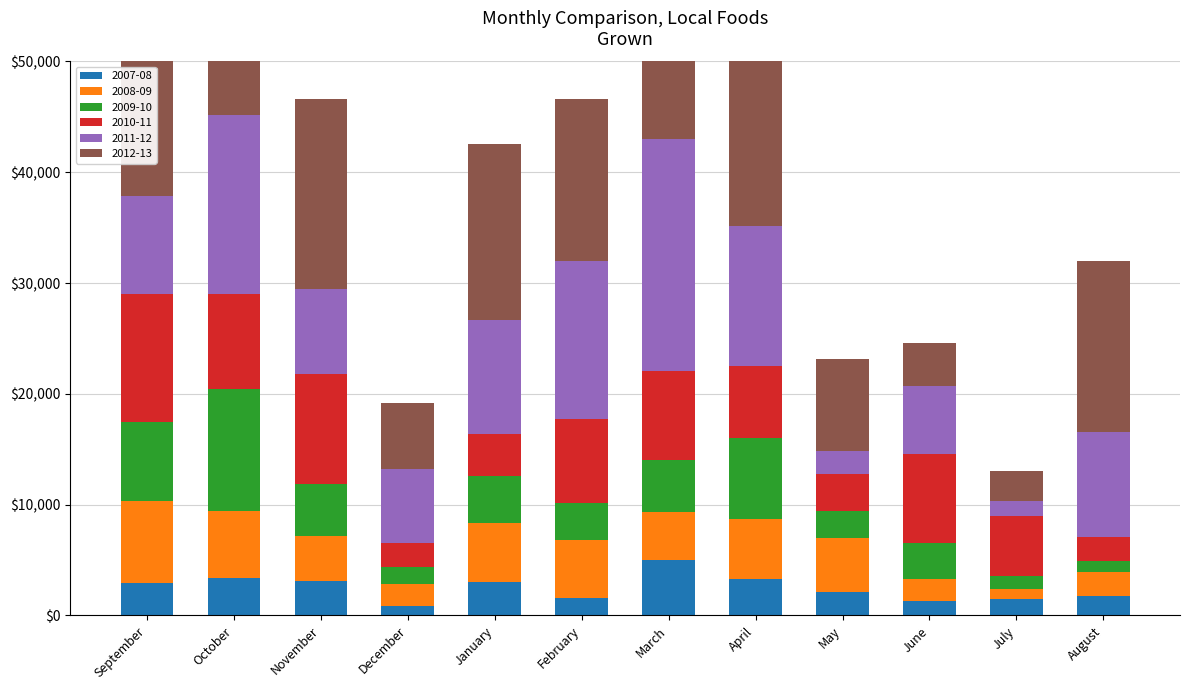

What is the highest value of the 2008-09 series?

7453.0